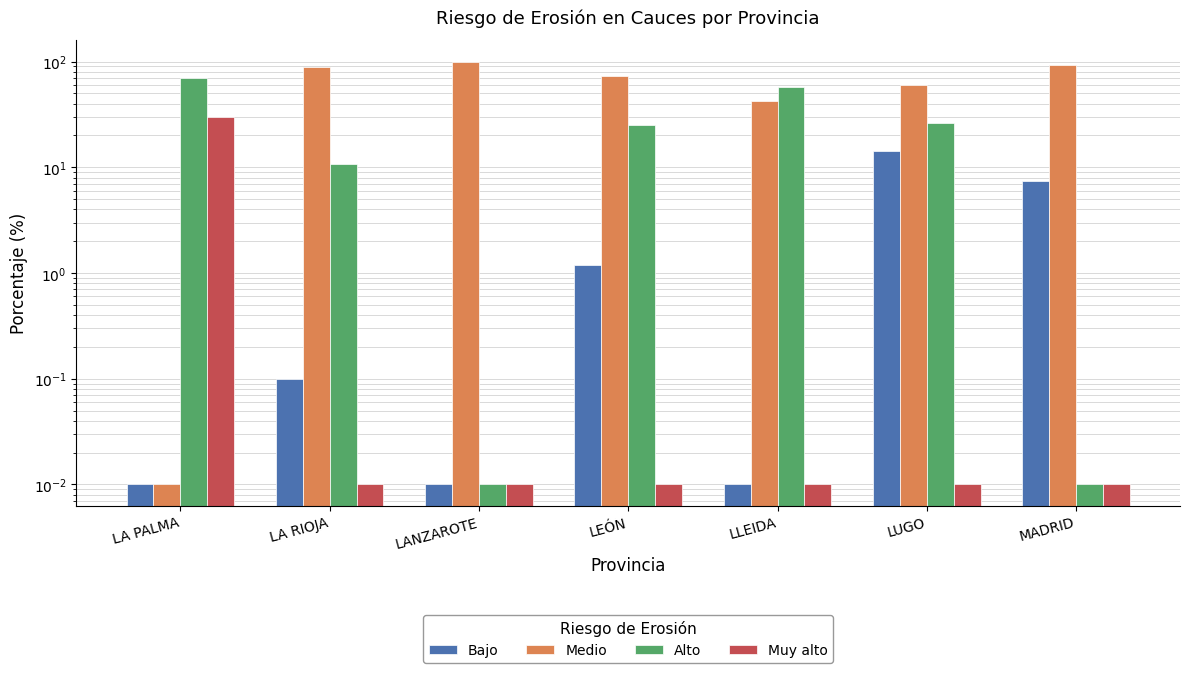

The Muy alto series shows 0.0 at LA RIOJA. True or false?

True